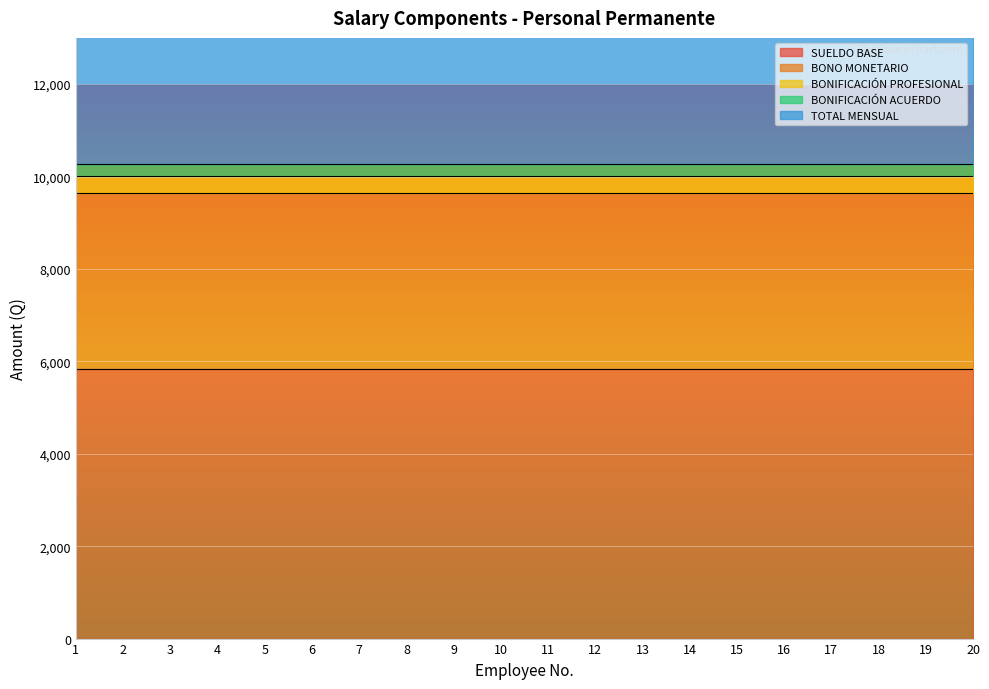

The value of BONIFICACIÓN ACUERDO at 11 is 250. True or false?

True